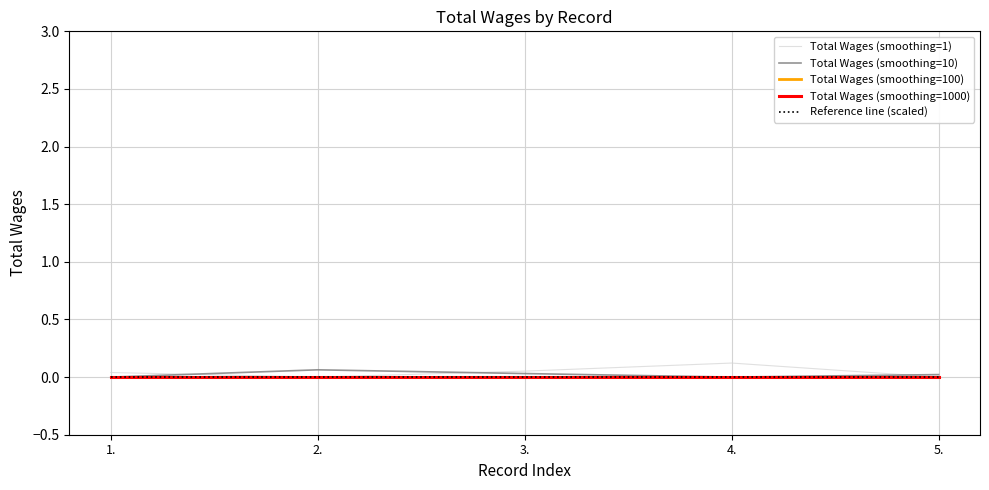

True or false: Total Wages (smoothing=1) and Total Wages (smoothing=1000) cross at least once.

False